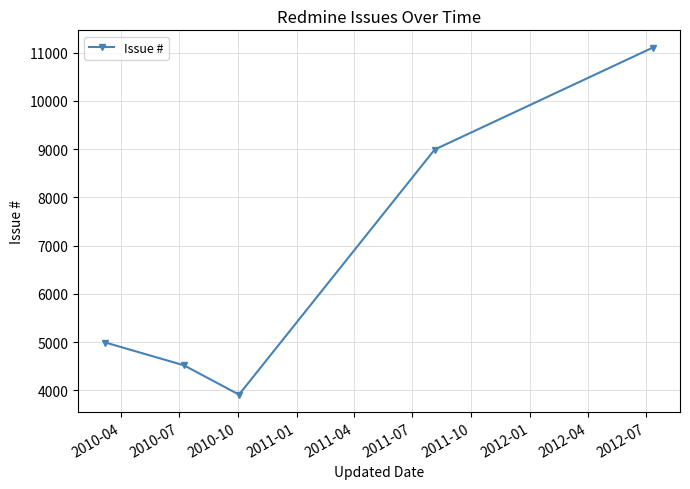

What is the value of the 1st point from the left?

4994